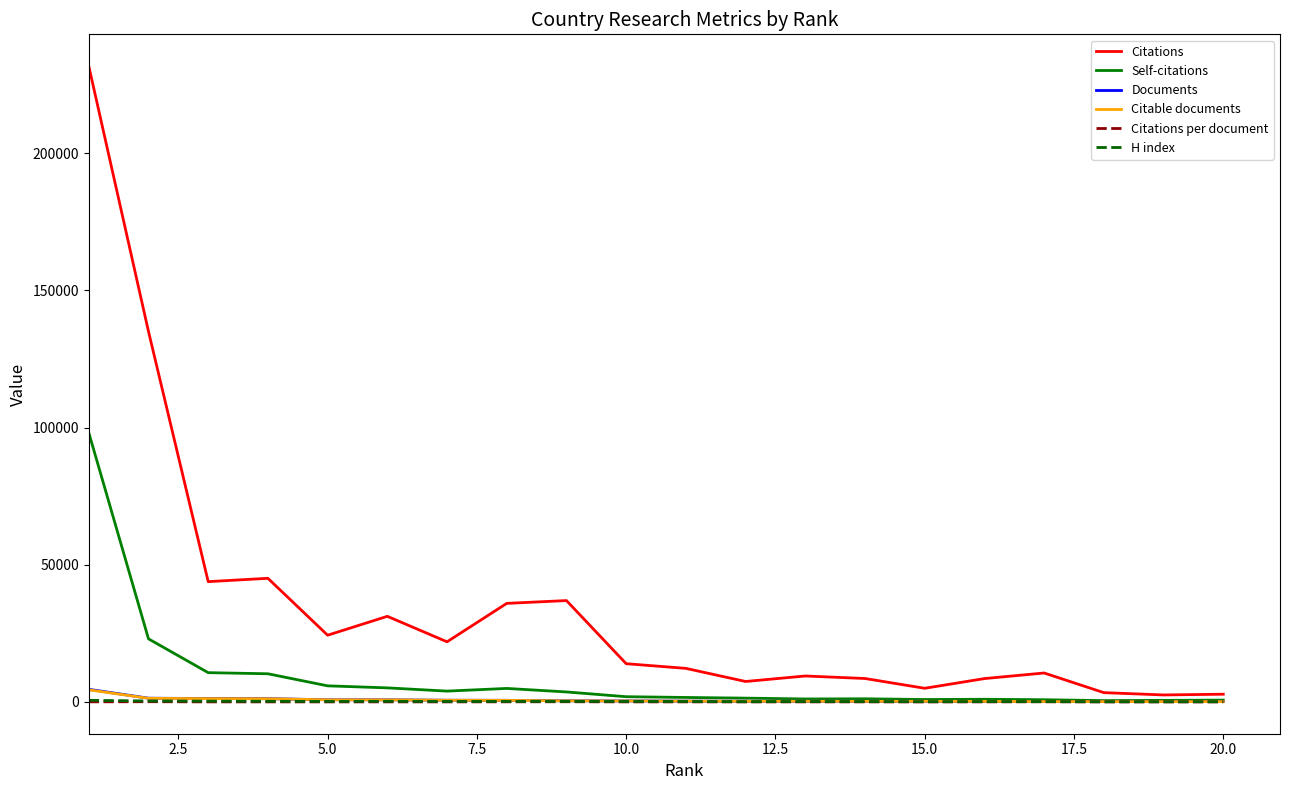

Which series has the largest range (max minus min)?

Citations